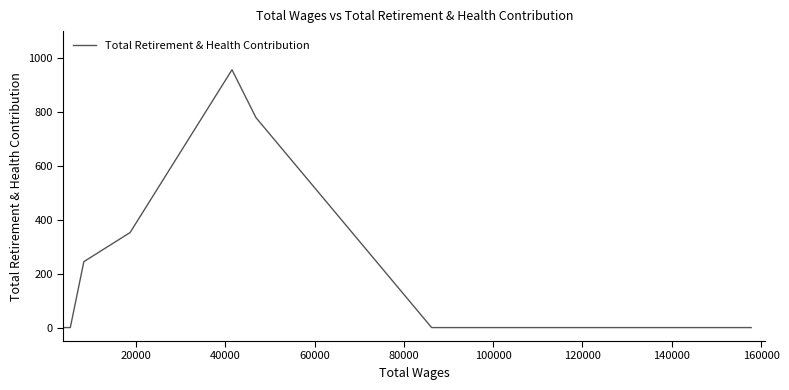

What is the difference between the maximum and minimum values?

958